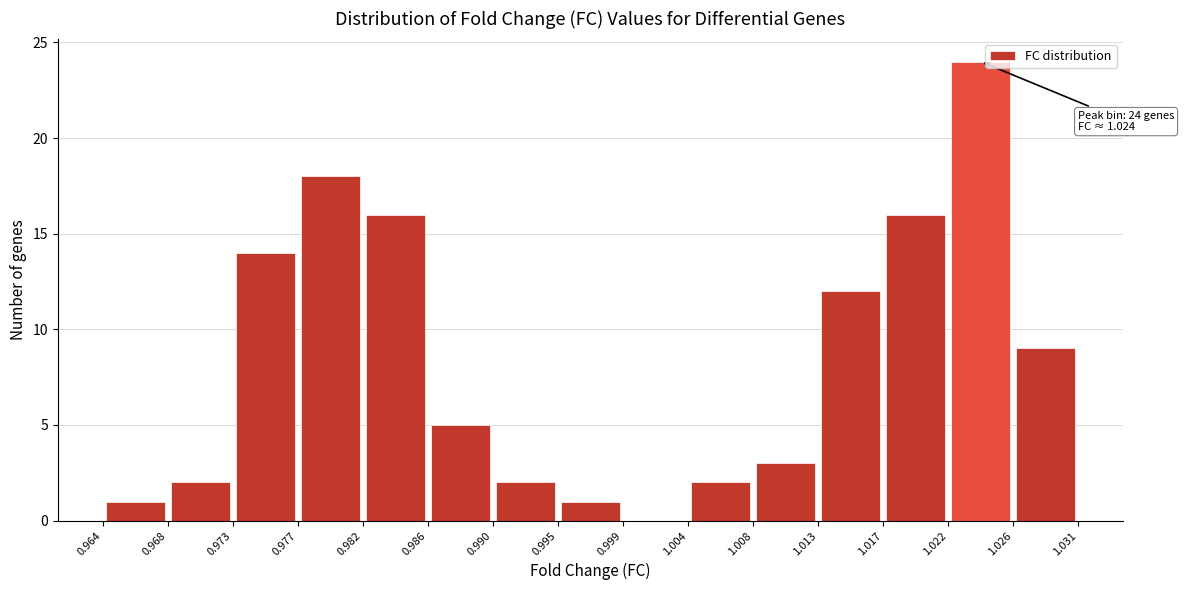

Which range on the x-axis has the tallest bar?

1.022 to 1.026